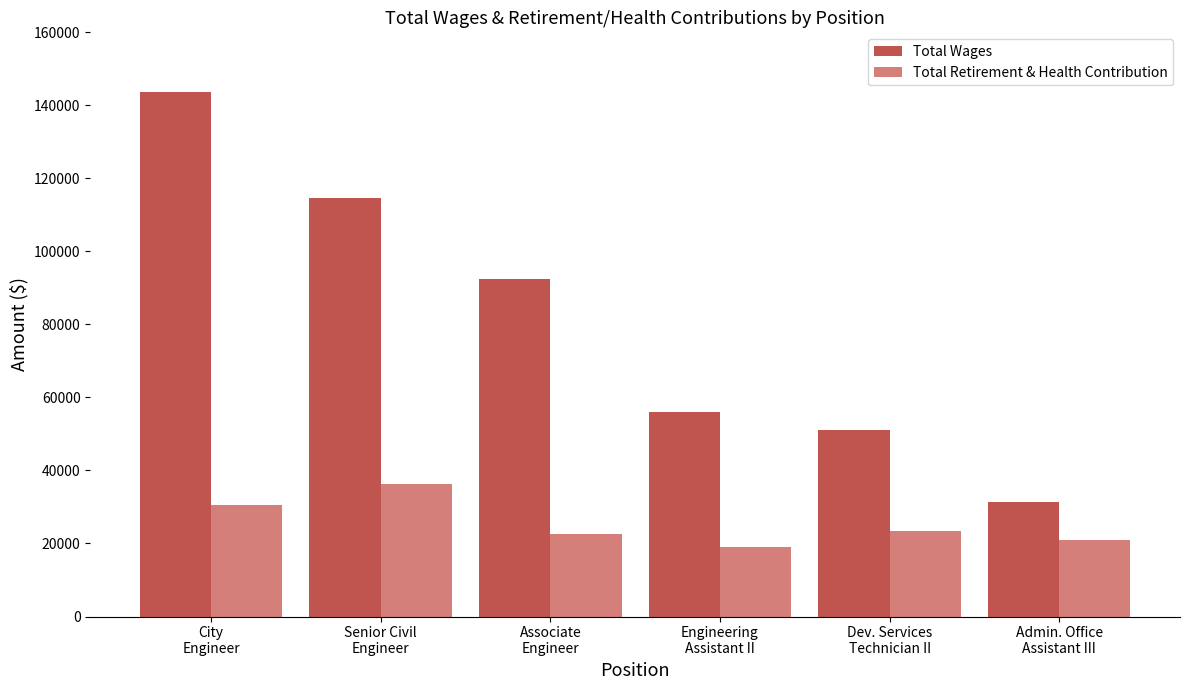

Are the bars horizontal?

No